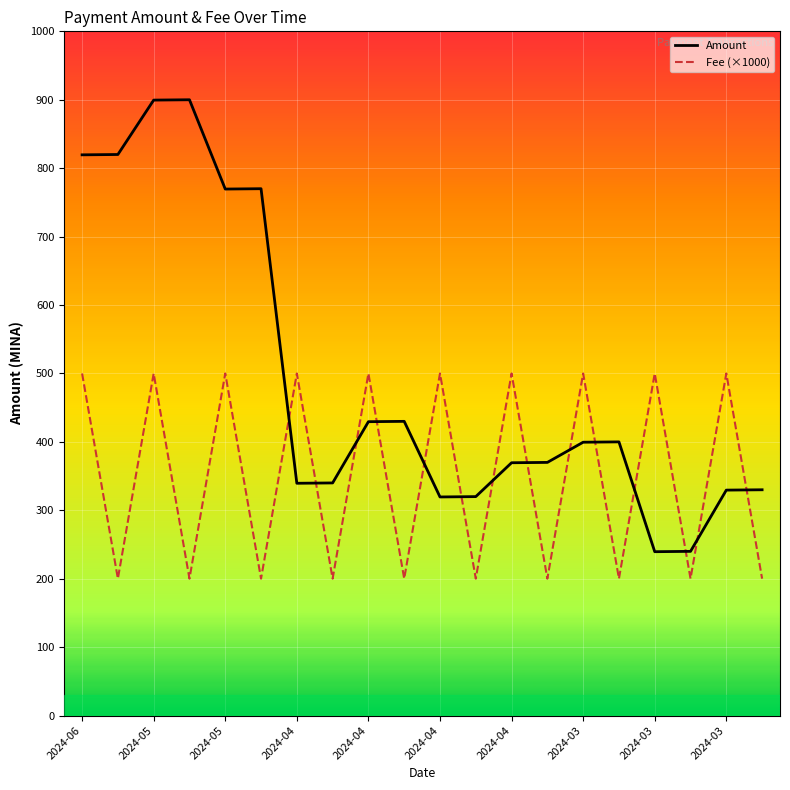

Count the number of data series in this chart.

2